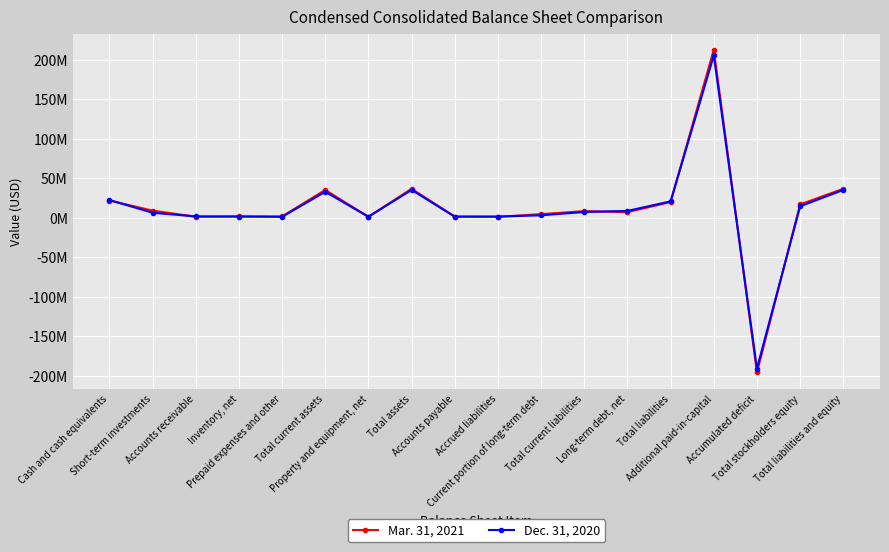

Which series has the widest spread of values?

Mar. 31, 2021